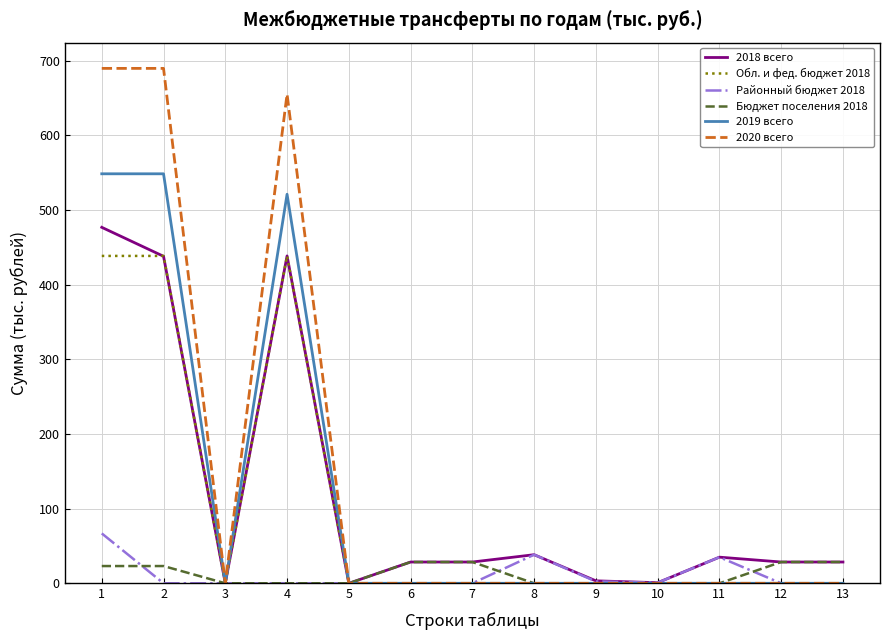

List the series in order of their peak value, highest first.

2020 всего, 2019 всего, 2018 всего, Обл. и фед. бюджет 2018, Районный бюджет 2018, Бюджет поселения 2018